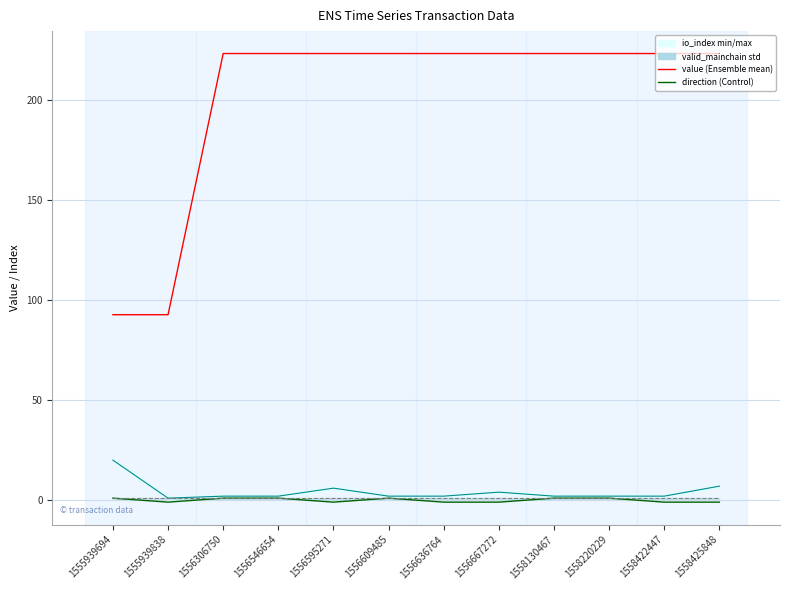

True or false: value and direction intersect in this chart.

False